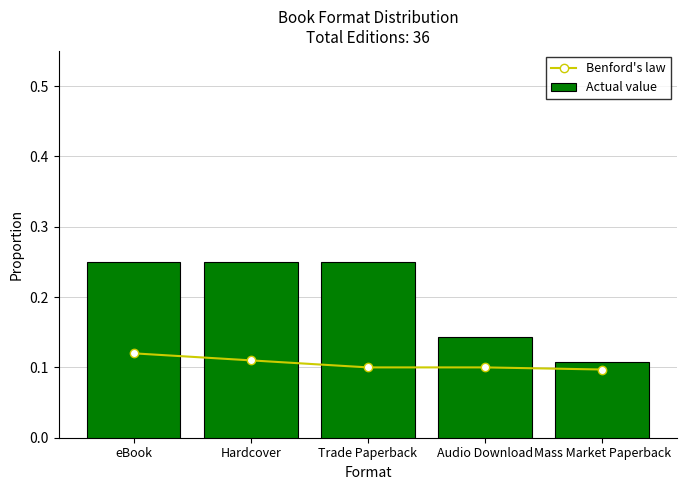

True or false: Benford's law has a value of 0.1 at Mass Market Paperback.

False